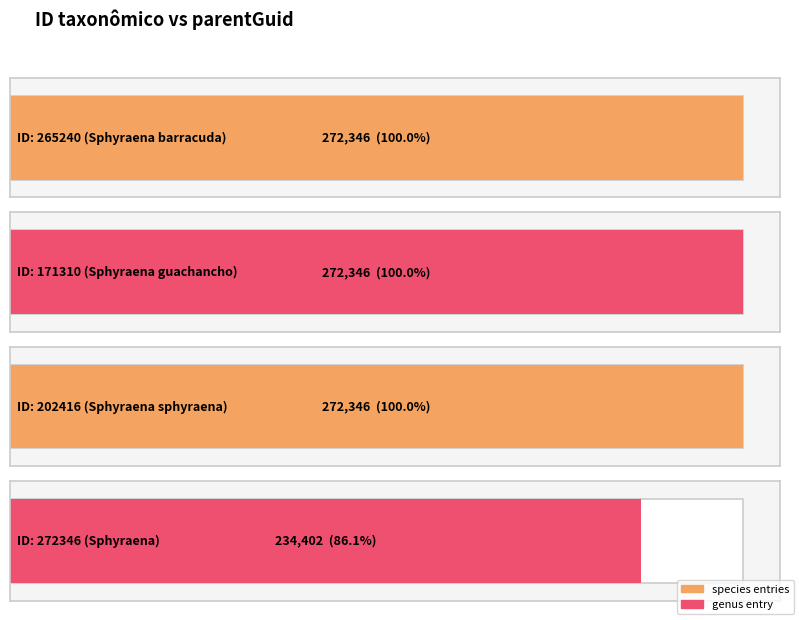

Rank the categories by value from lowest to highest.

272346, 265240, 171310, 202416